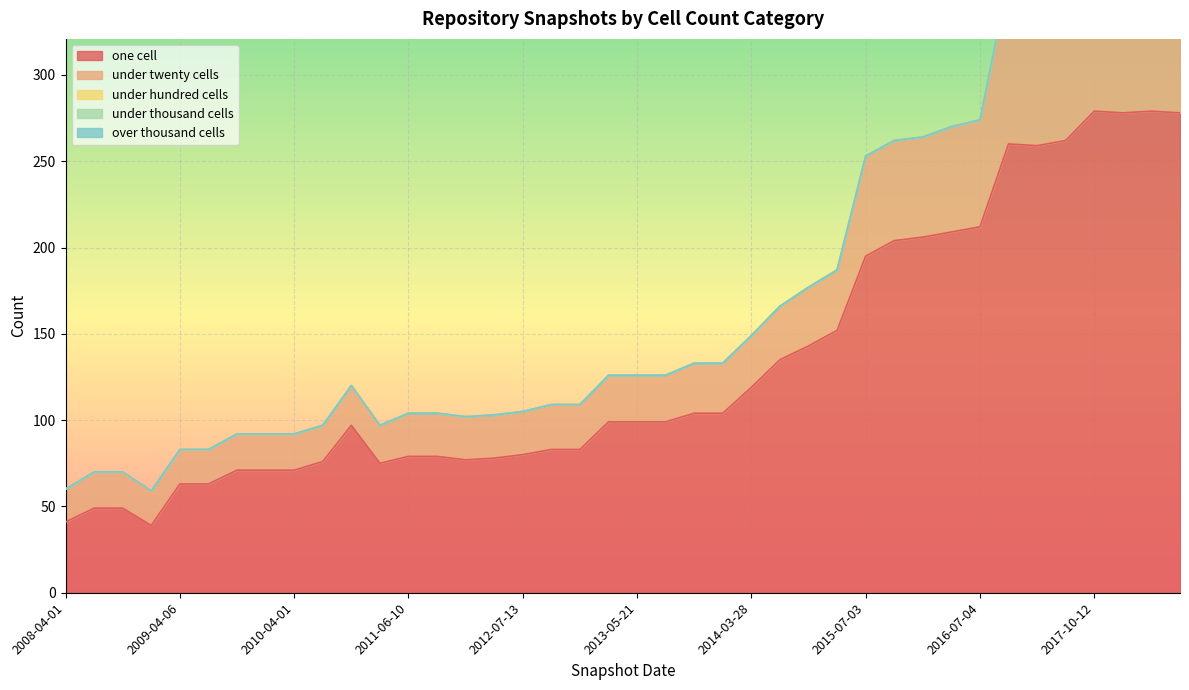

What is the sum of all one_cell values?

5299